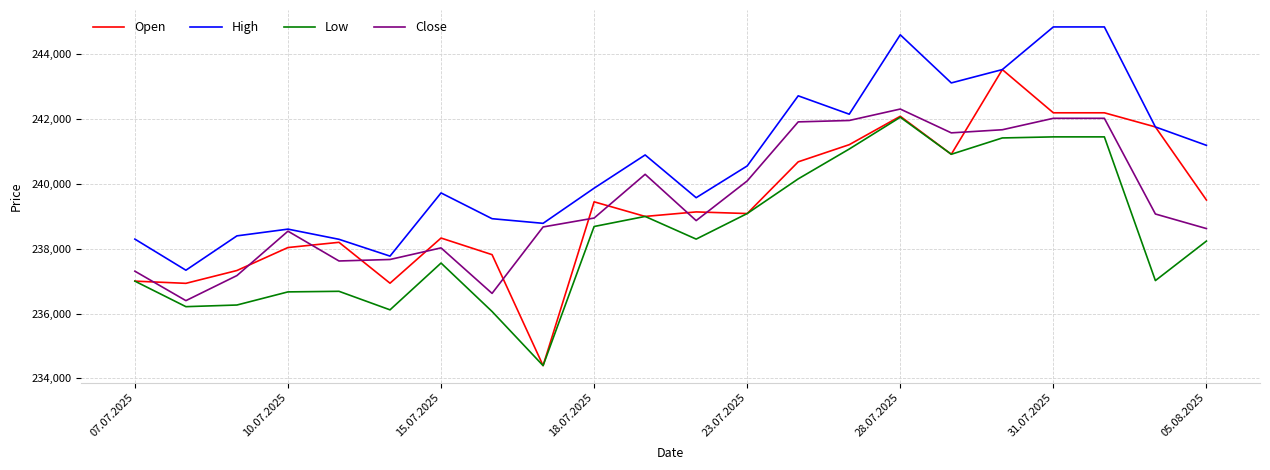

What is the lowest value of the Close series?

236401